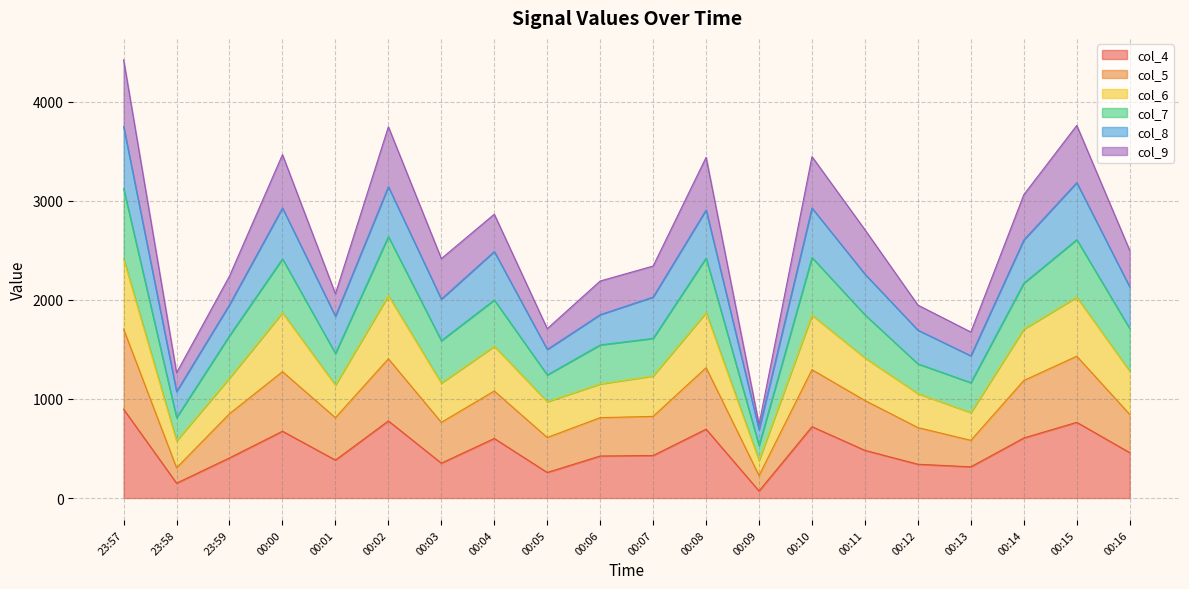

At how many categories does at least one series exceed 3171?

6